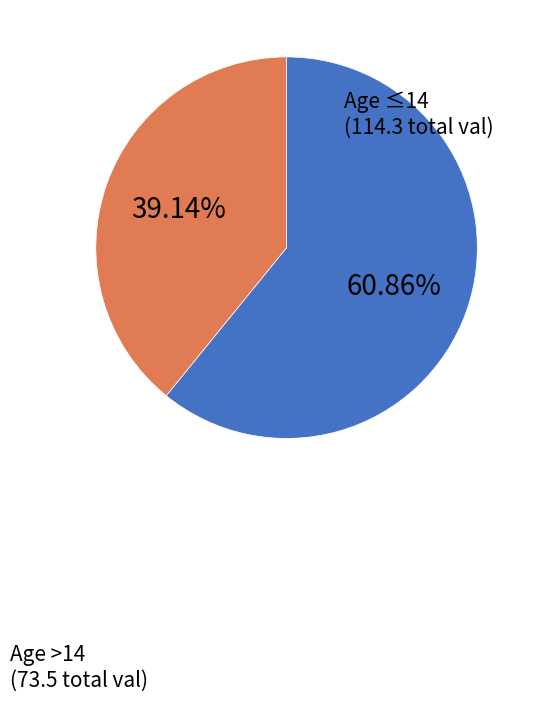

Combined, do Age ≤14 and Age >14 account for over 50%?

Yes